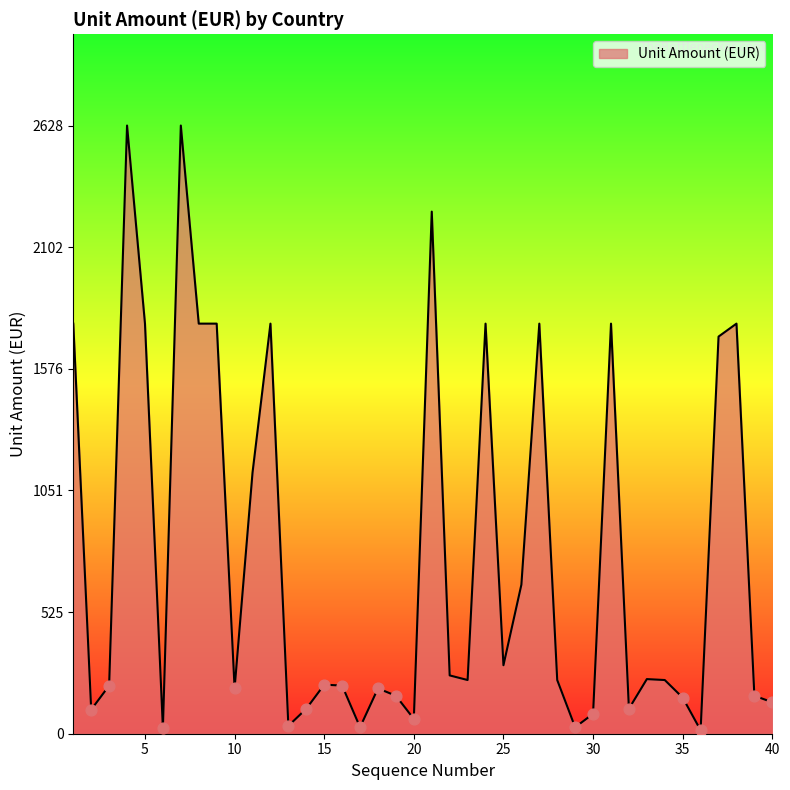

What is the greatest value displayed?

2628